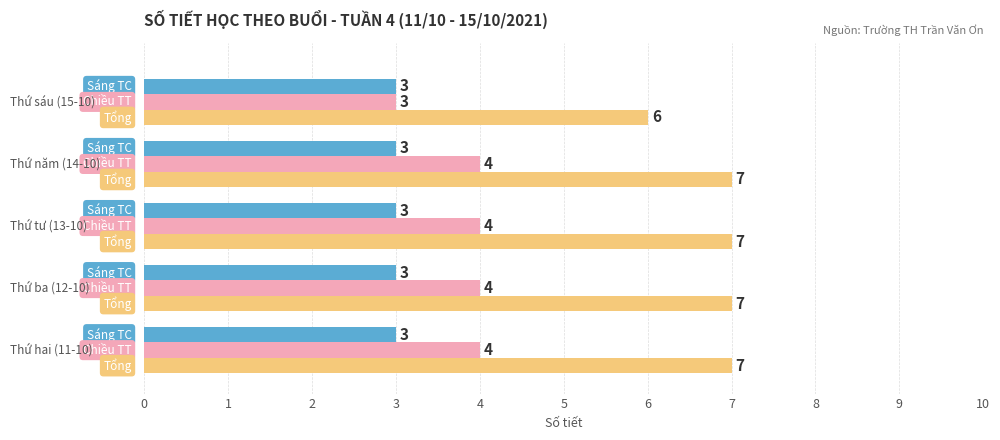

What is the greatest value displayed?

7